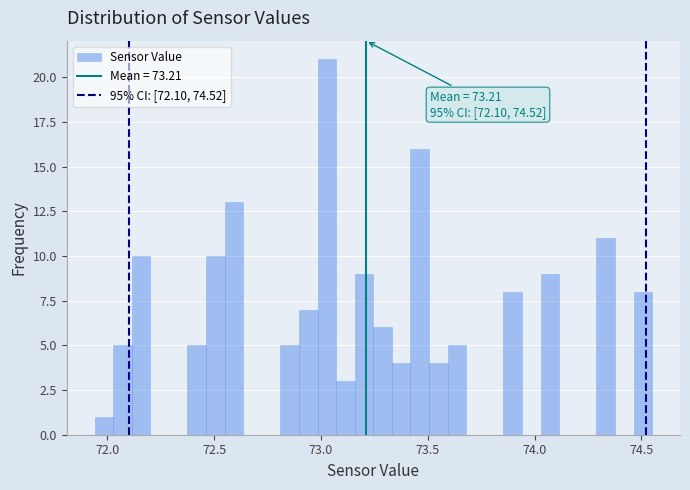

Around what value on the x-axis is the tallest bar? Give the approximate position of its centre, as read against the axis.

73.05